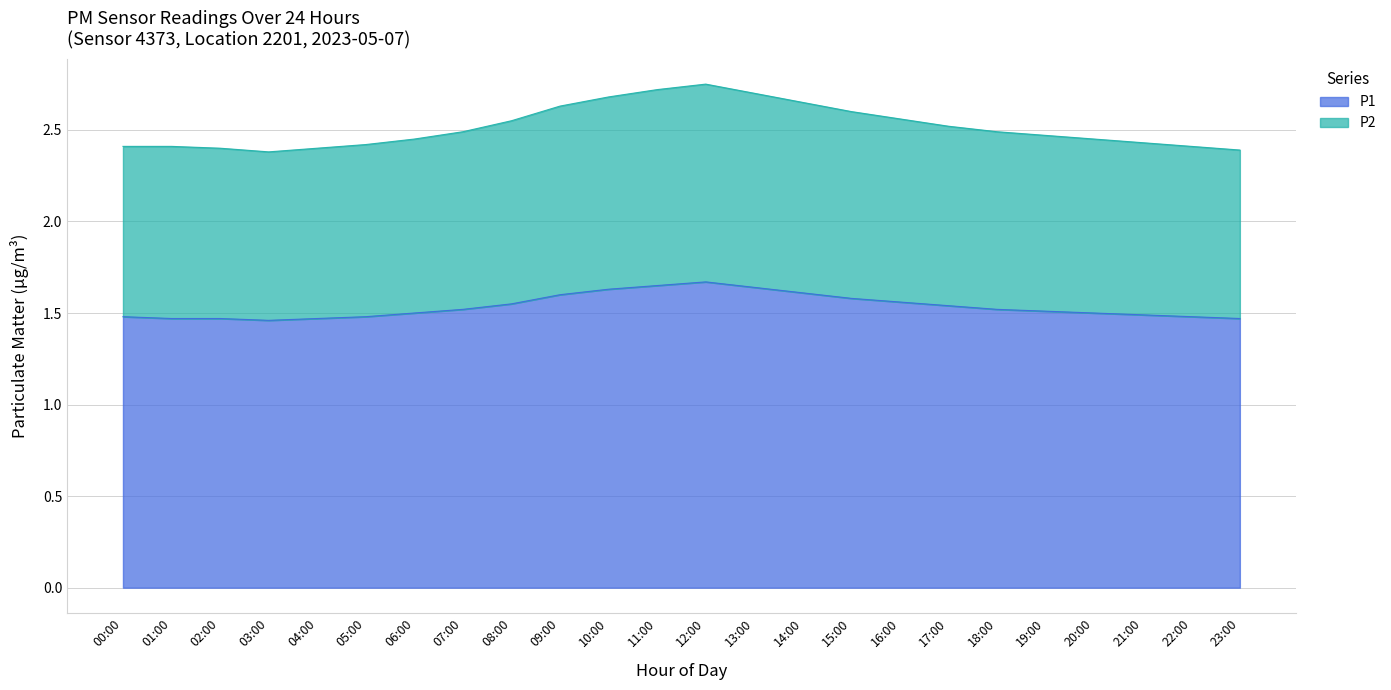

Reading left to right, extract all data points from this chart.

P1: 1.5	1.5	1.5	1.5	1.5	1.5	1.5	1.5	1.6	1.6	1.6	1.6	1.7	1.6	1.6	1.6	1.6	1.5	1.5	1.5	1.5	1.5	1.5	1.5
P2: 2.4	2.4	2.4	2.4	2.4	2.4	2.5	2.5	2.5	2.6	2.7	2.7	2.8	2.7	2.7	2.6	2.6	2.5	2.5	2.5	2.5	2.4	2.4	2.4